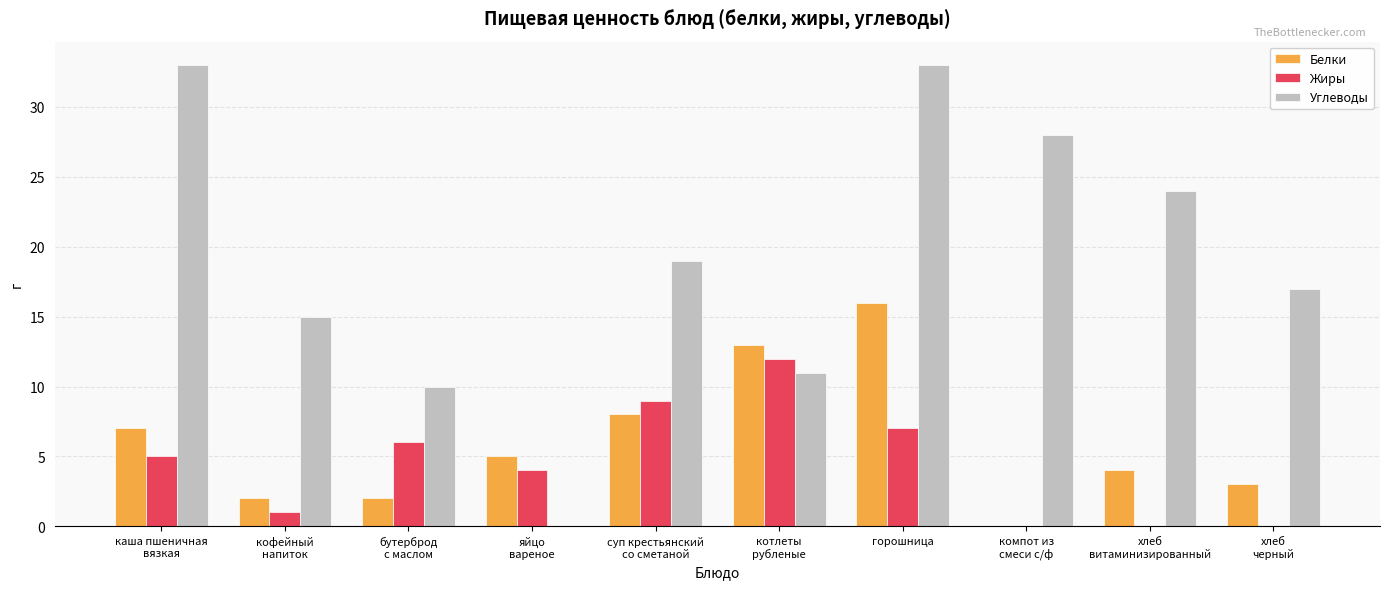

What are all the series names shown in the legend?

Белки, Жиры, Углеводы